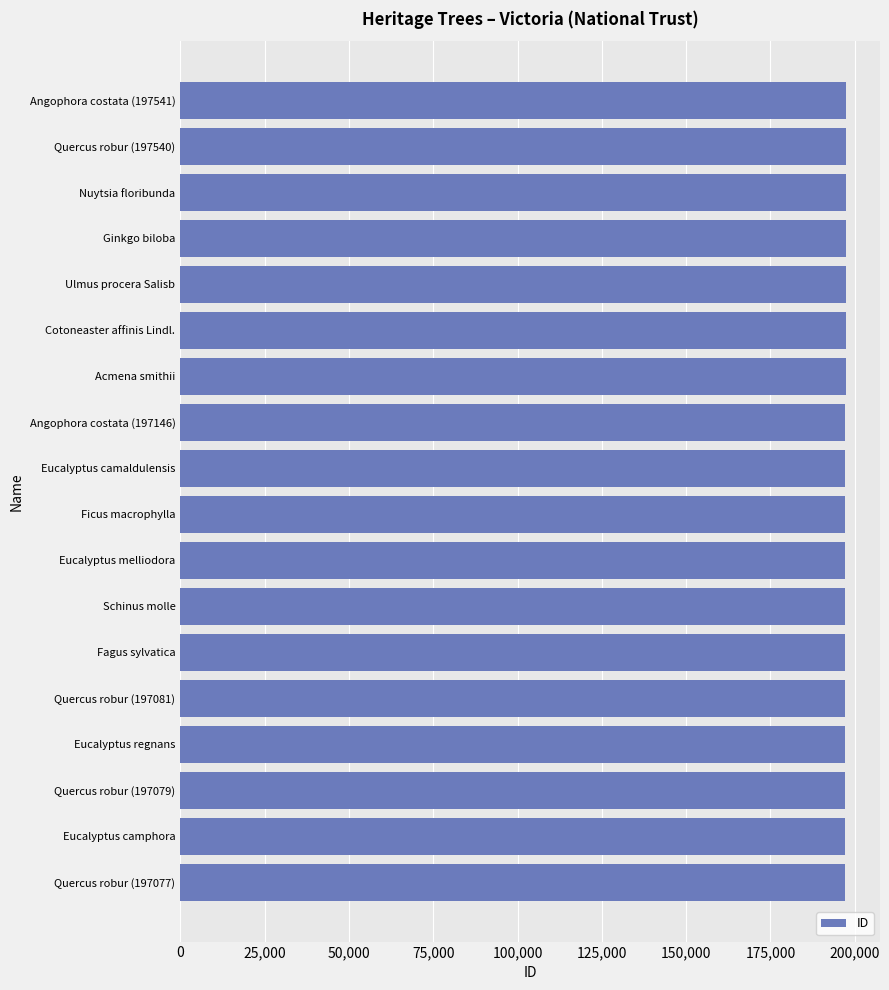

How many bars are there in total?

18